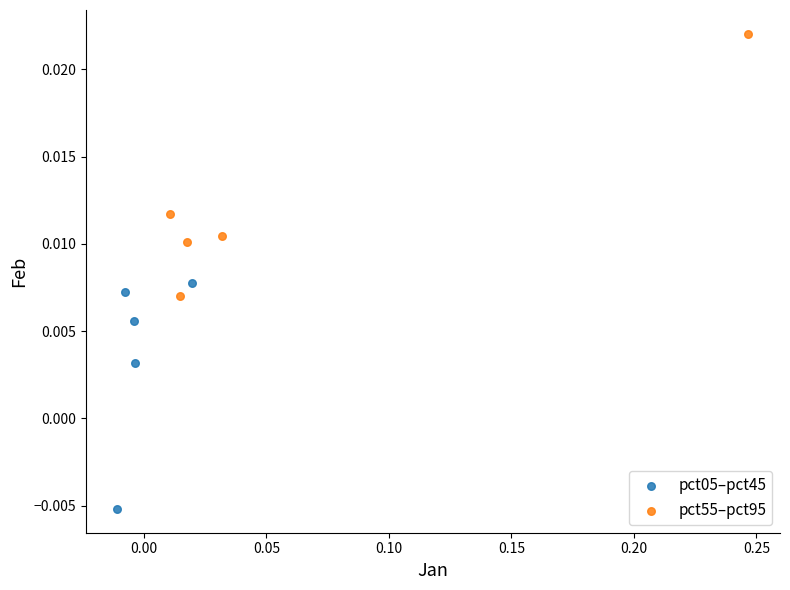

Which series reaches the maximum Y coordinate?

pct55–pct95